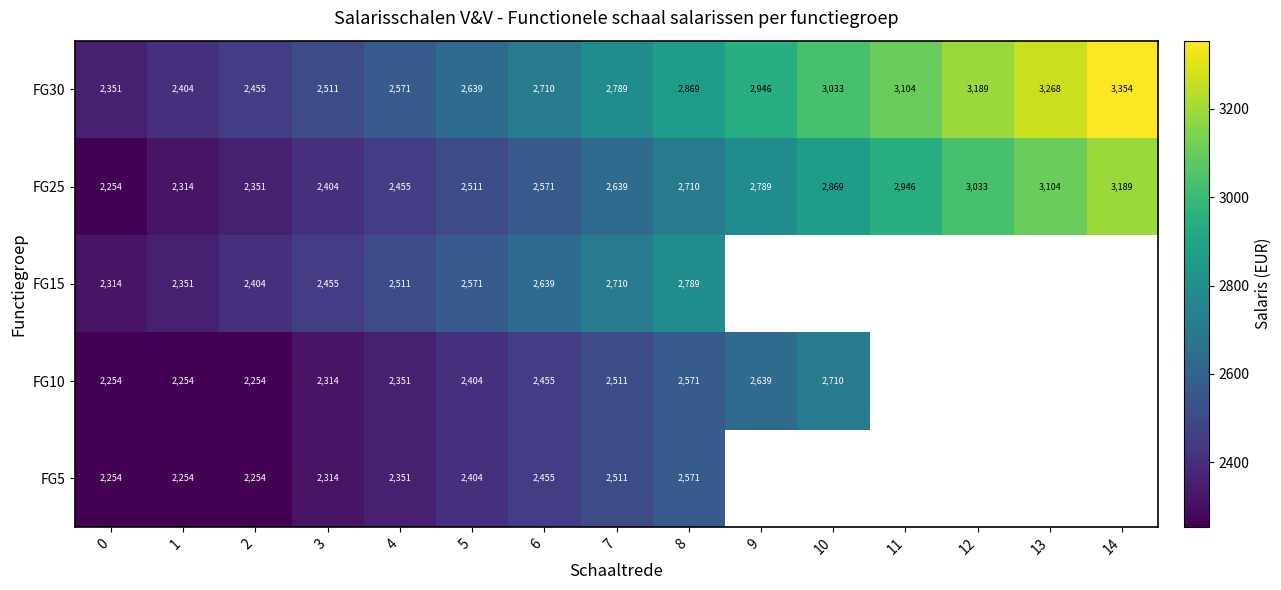

At how many categories does at least one series exceed 2828?

7